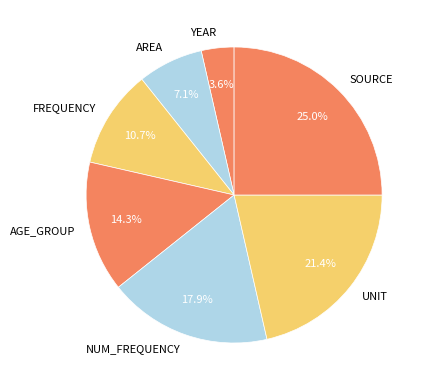

Is FREQUENCY the majority of the pie?

No